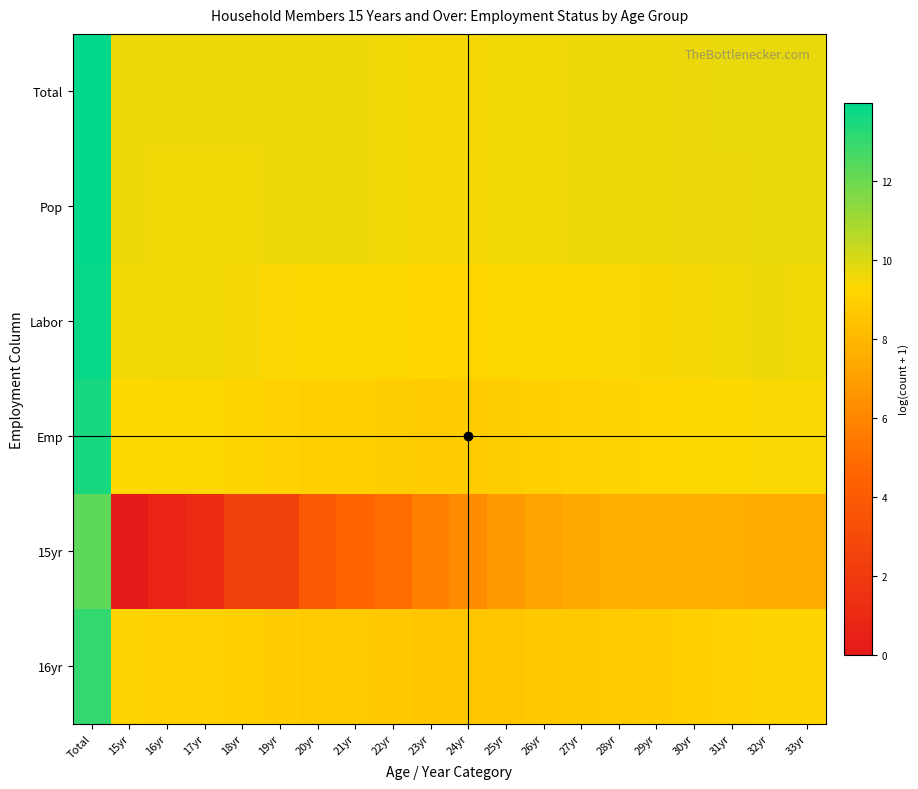

Rank the series by their maximum value, from lowest to highest.

15yr, 16yr, Emp, Labor, Pop, Total